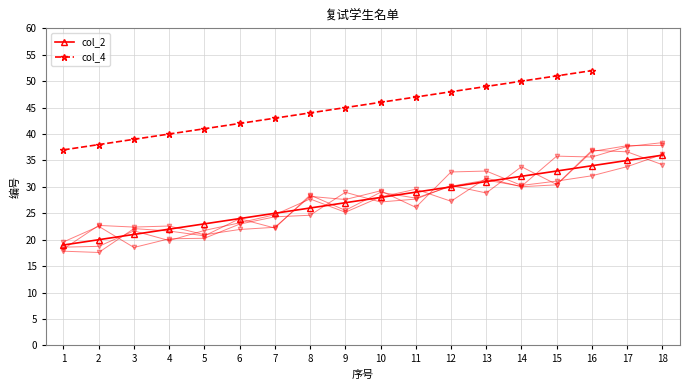

What is the difference between the maximum and second lowest values in the col_2 series?

16